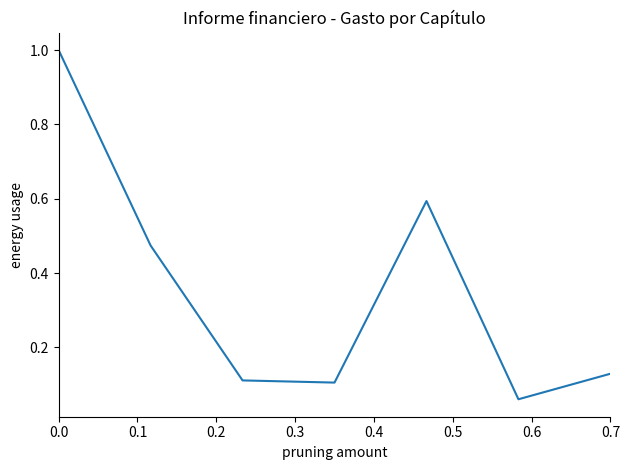

What is the average value?

0.4